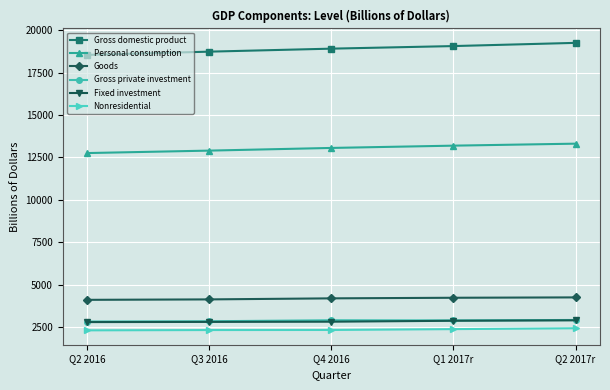

How many series are shown in this chart?

6